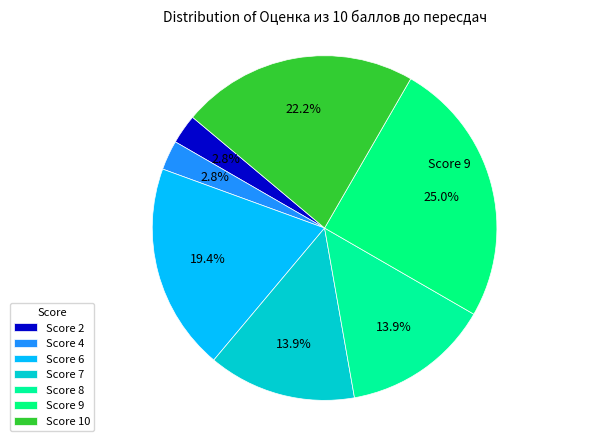

Is there any slice that represents more than half of the pie?

No